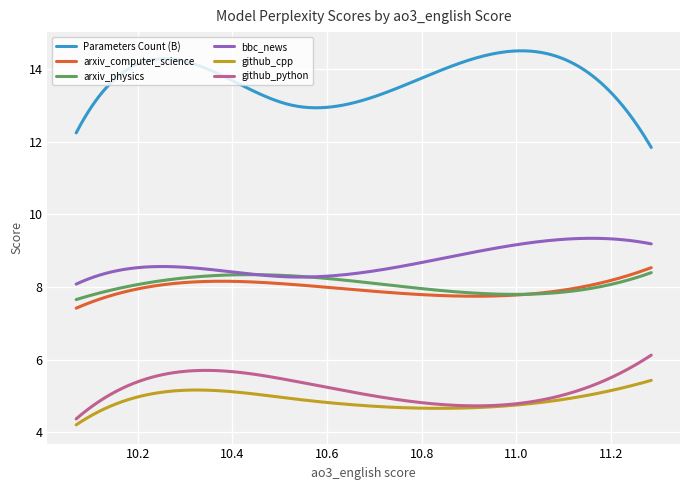

True or false: arxiv_physics and github_python intersect in this chart.

False